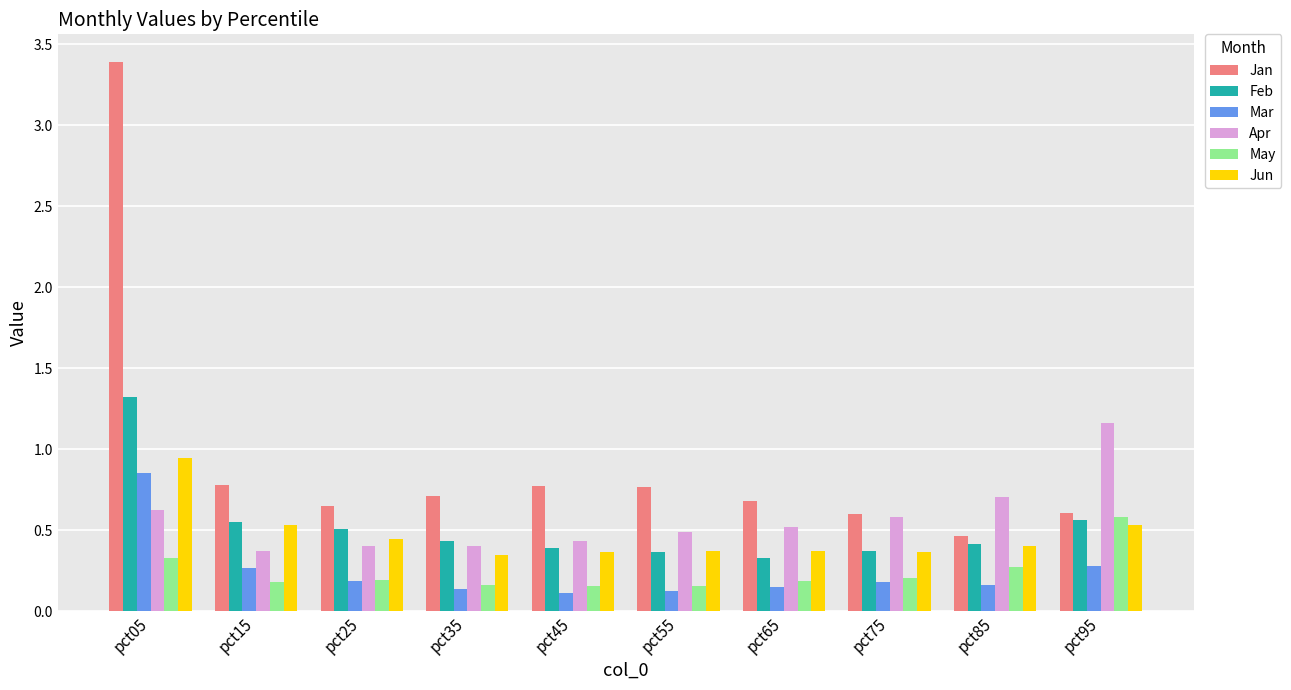

What value does the Jan series have at pct15?

0.8